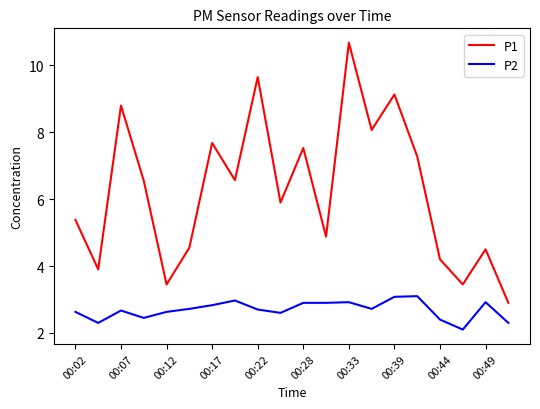

Which series has the largest total across all categories?

P1